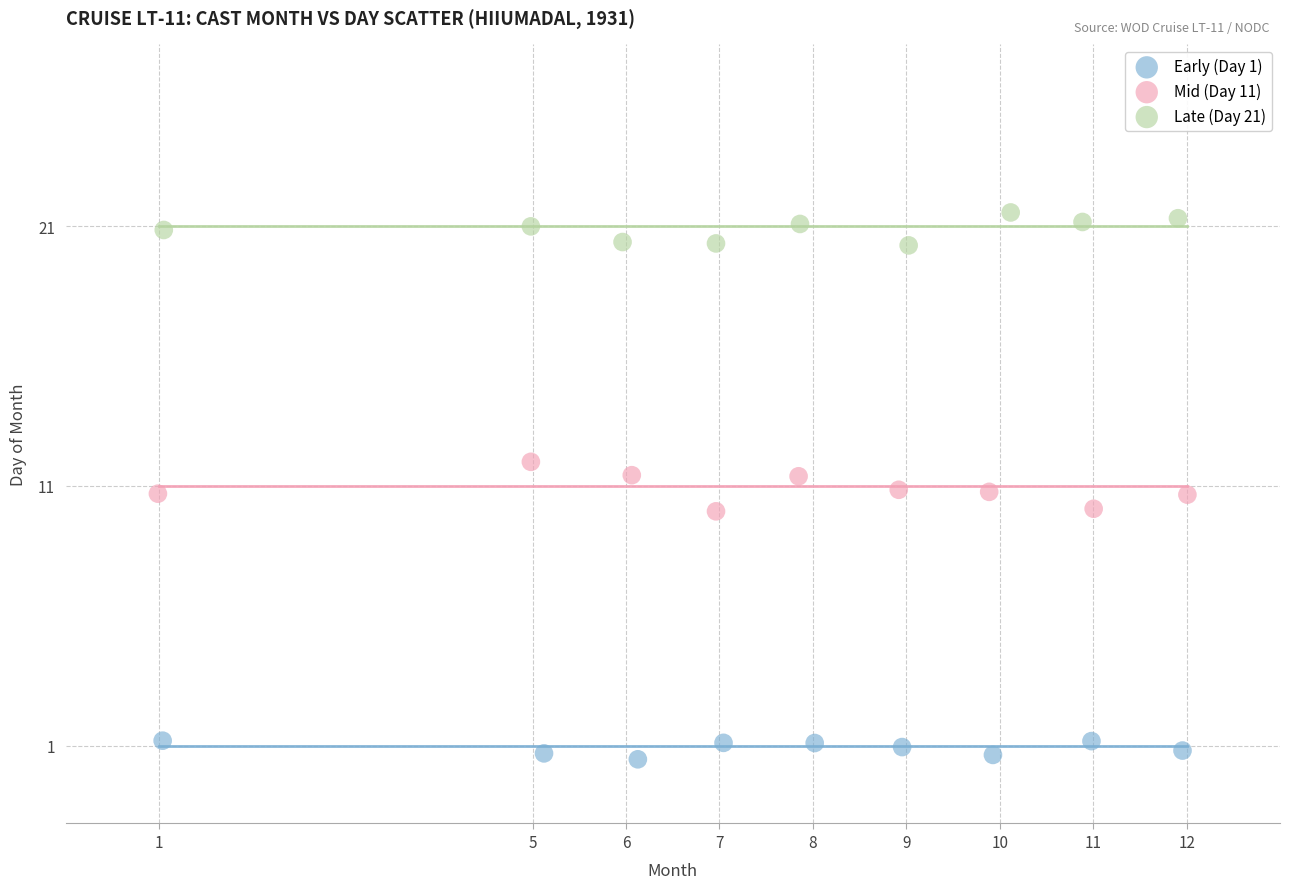

Which series contains the highest Y value?

Late (Day 21)